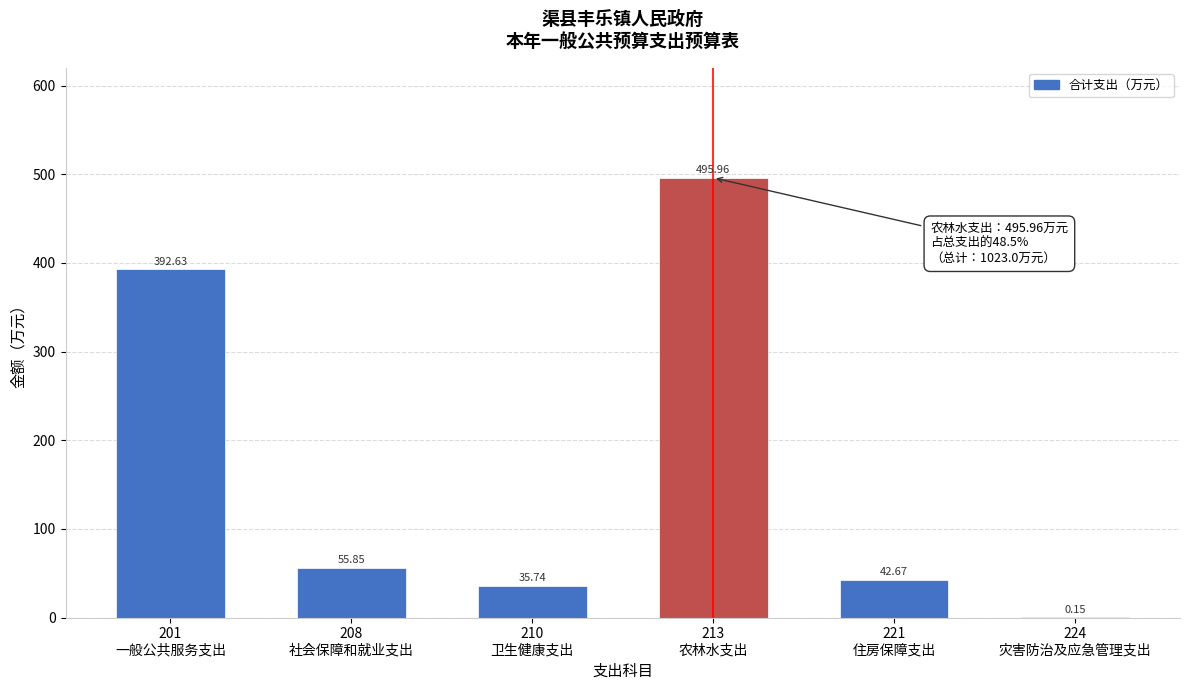

What is the sum of all values?

1023.0